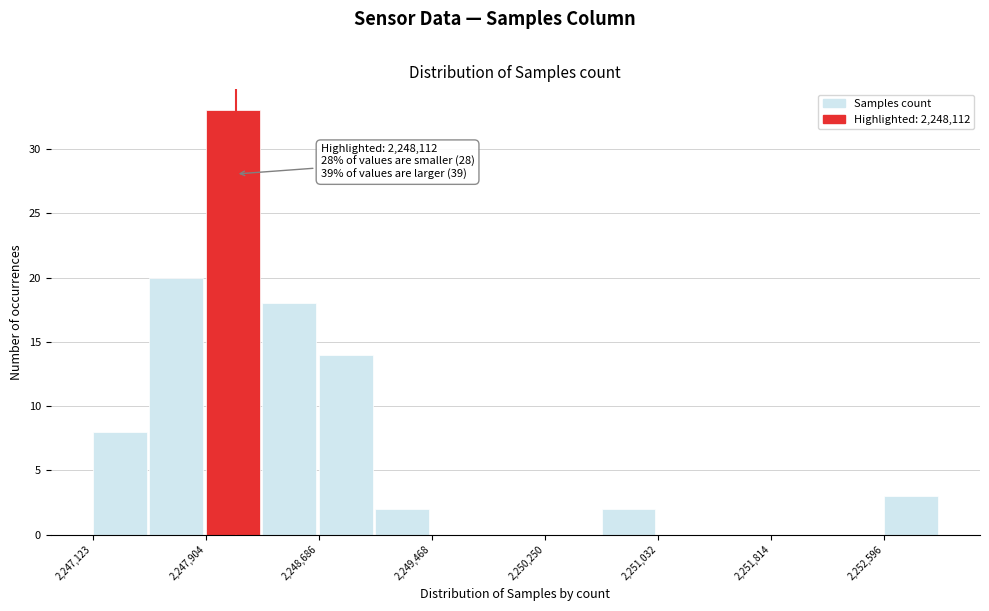

Read against the x-axis, roughly where is the centre of the tallest bar?

2248100